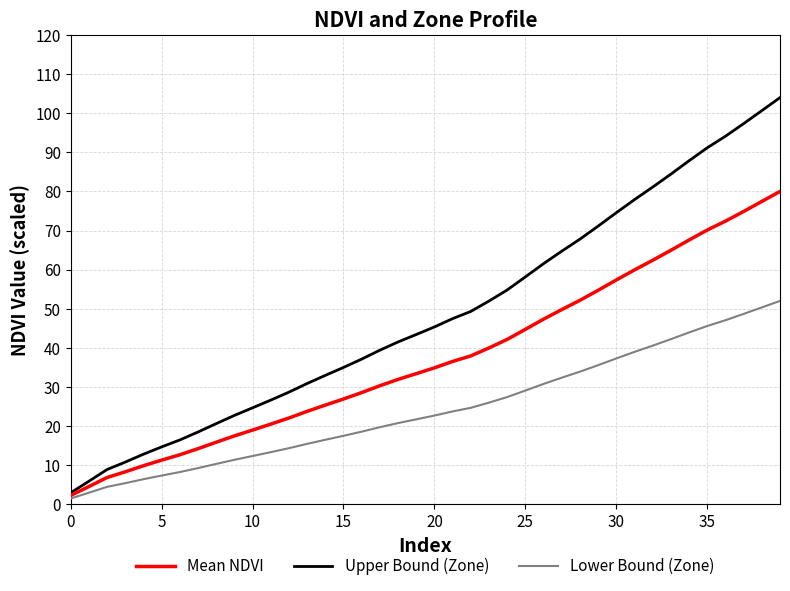

What is the greatest value displayed?

104.0